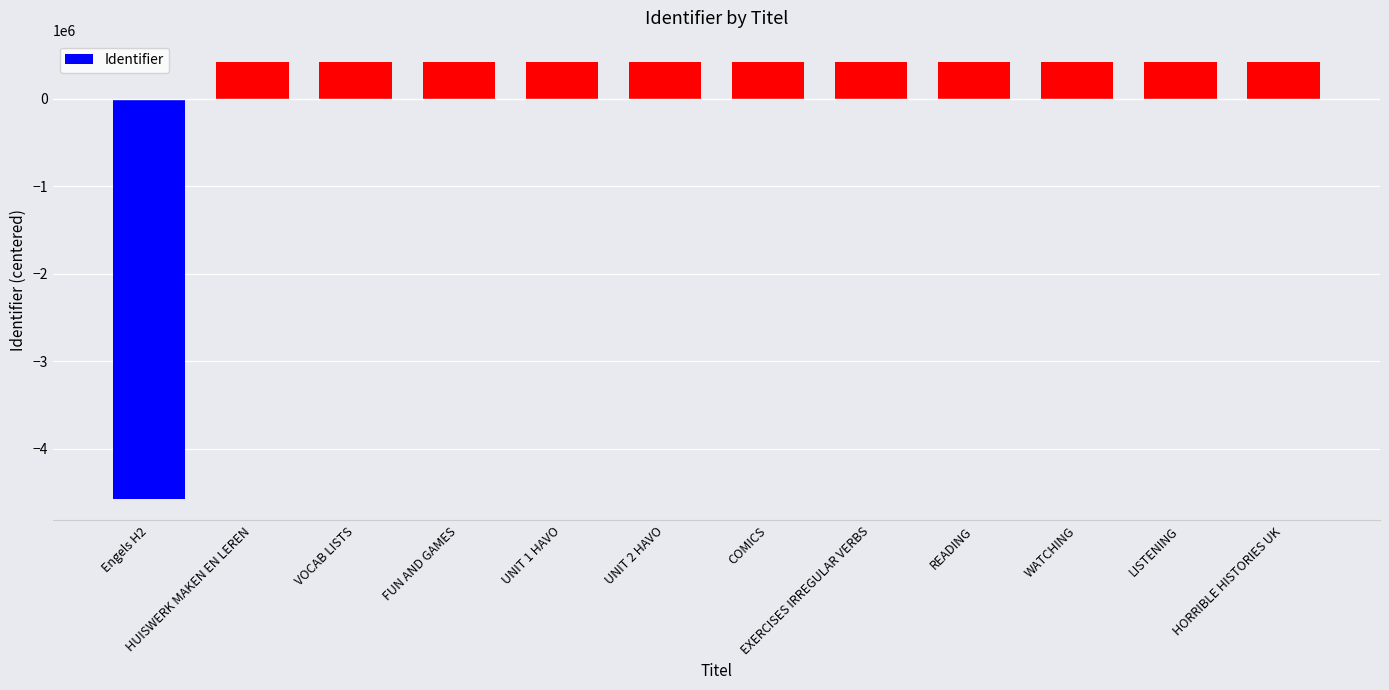

What value does the data have at HUISWERK MAKEN EN LEREN?

415528.4